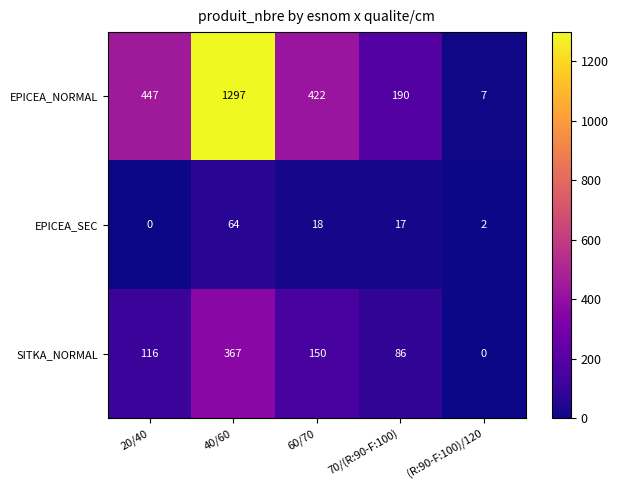

Rank the series by their maximum value, from highest to lowest.

EPICEA_NORMAL, SITKA_NORMAL, EPICEA_SEC